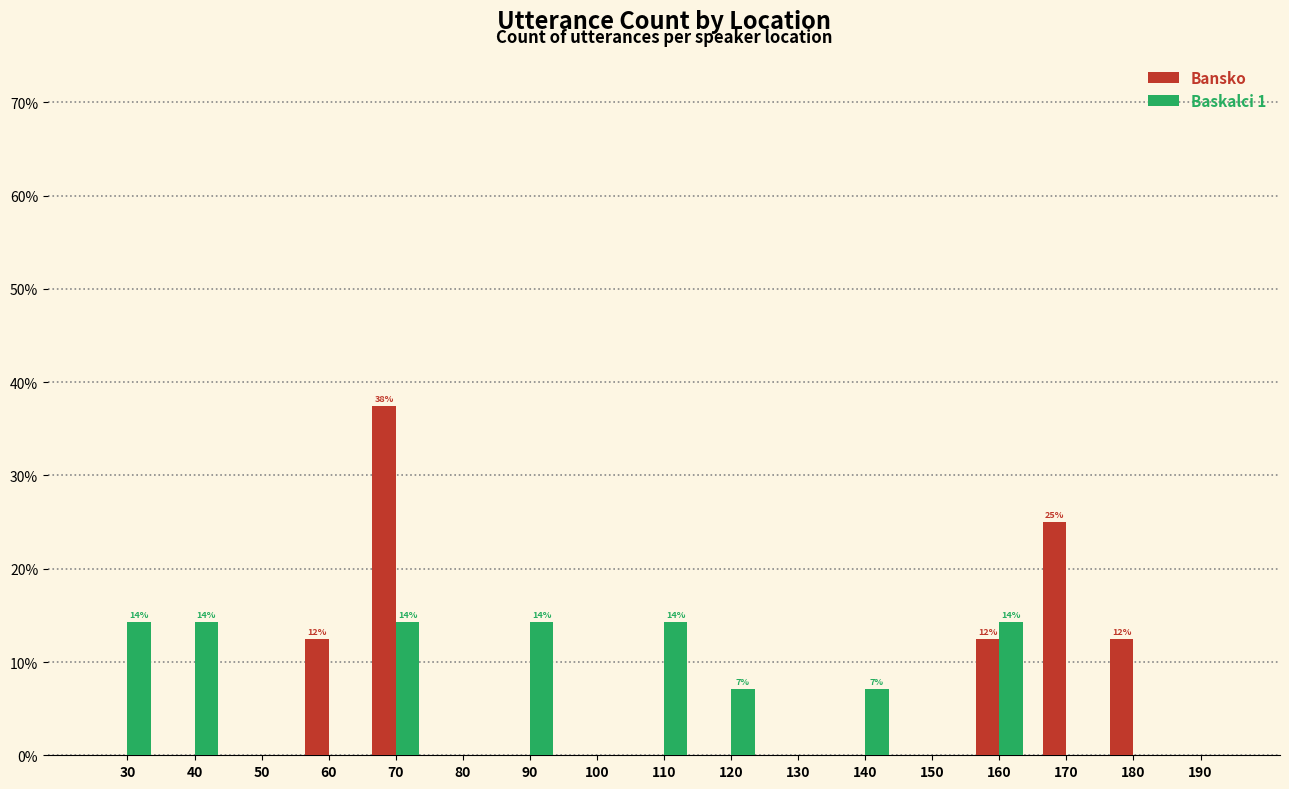

Which series changed the most between 100 and 170?

Bansko